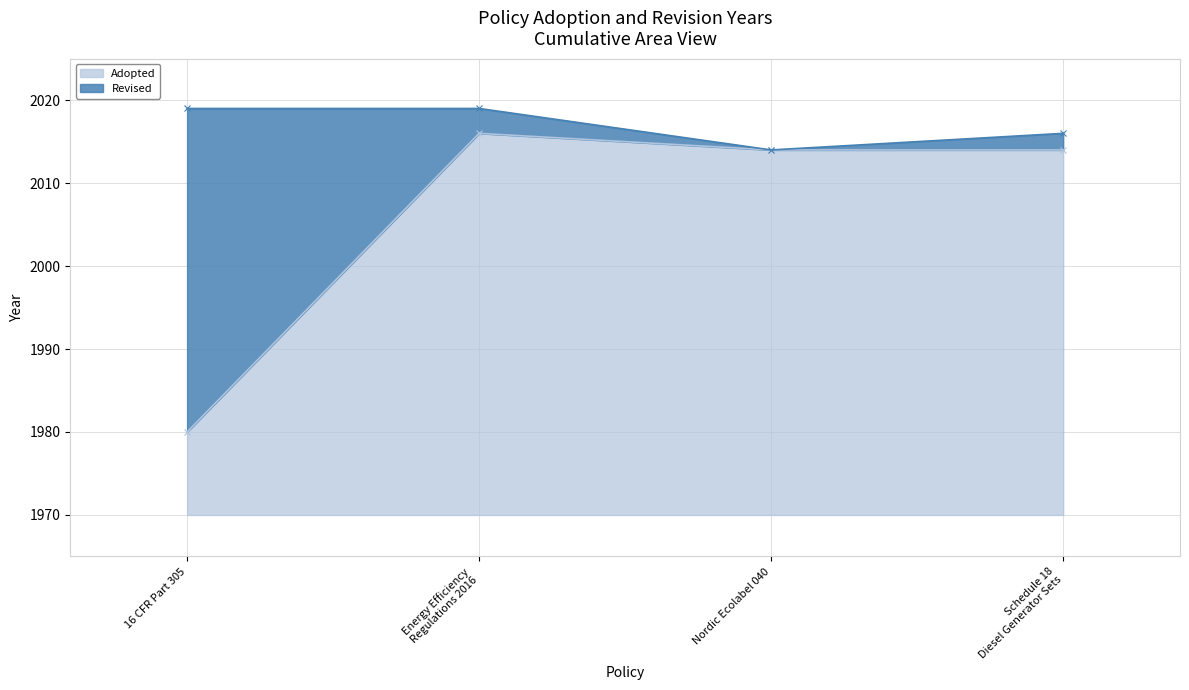

What is the difference between the maximum and minimum values?

36